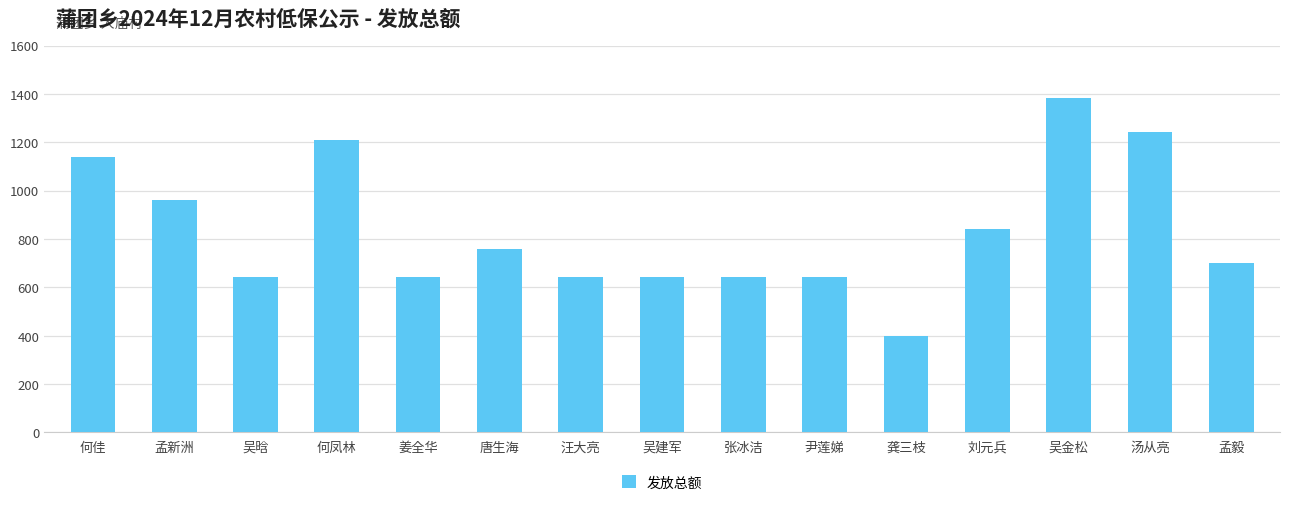

Is it true that the value at 汤从亮 is 427?

False